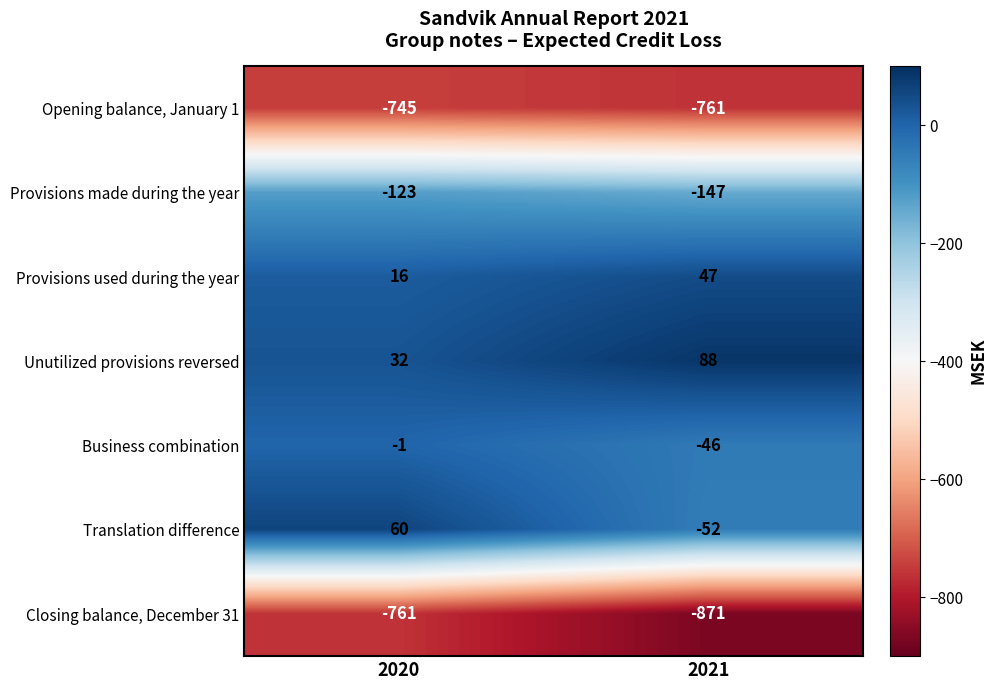

Which series changed the most between 2020 and 2021?

Translation difference